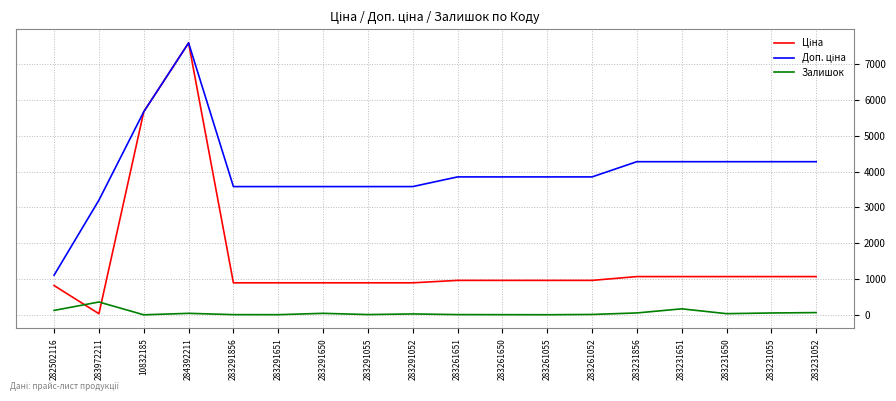

At which category is the sum across all series the highest?

284392211